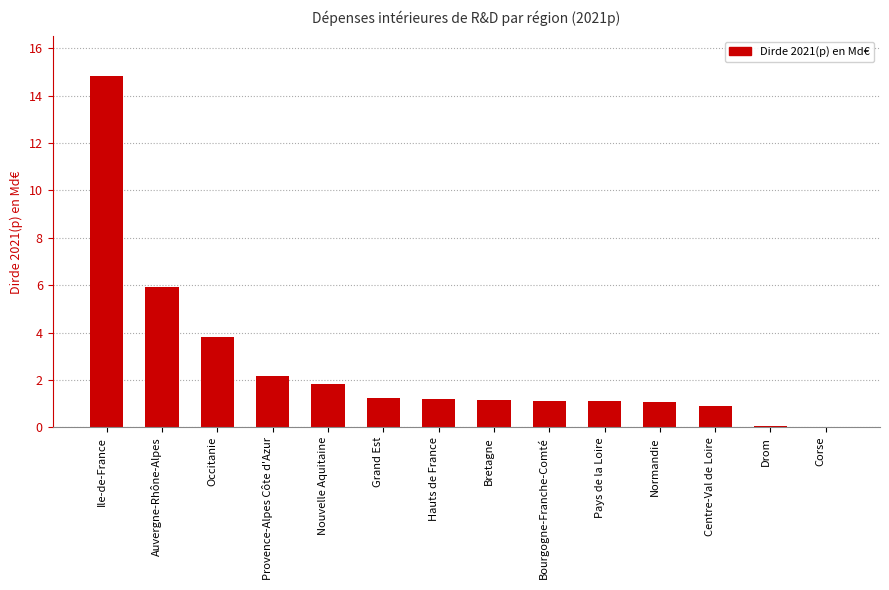

What is the maximum value shown in the chart?

14.8